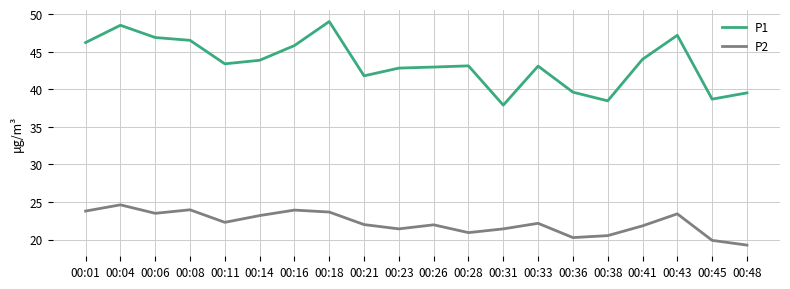

Is it true that P2 equals 5.4 at 00:18?

False